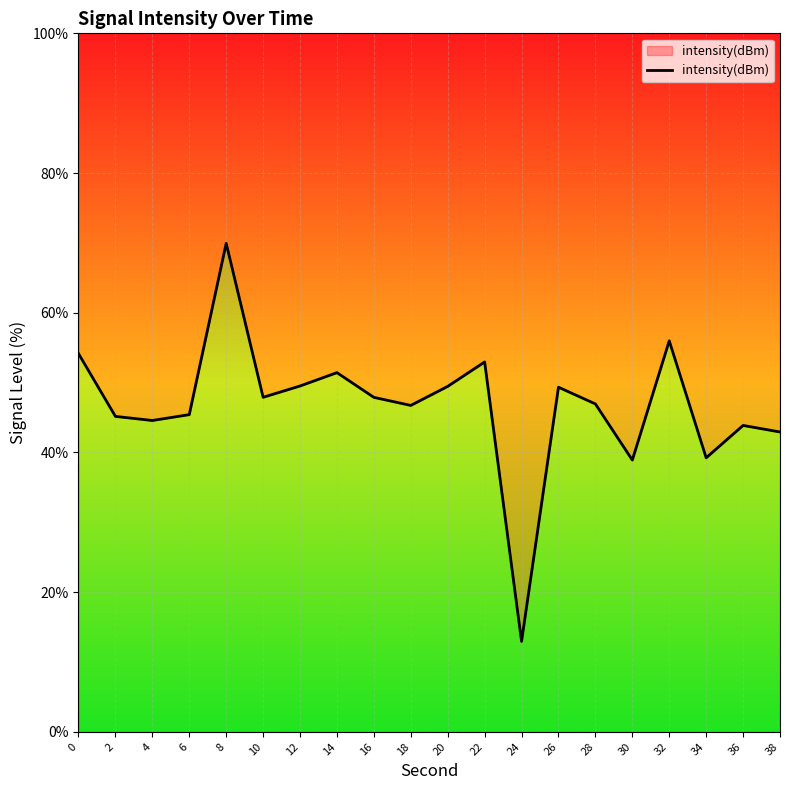

Where is the data nearest to the value 41?

34